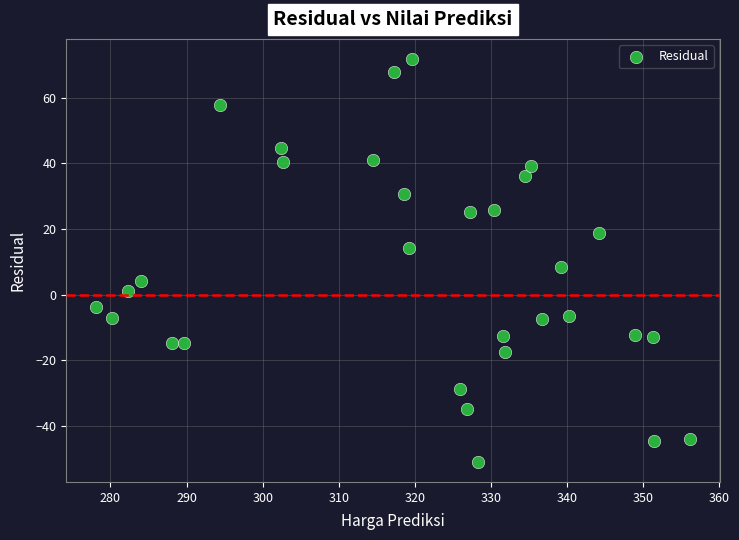

What is the range of Y values (max minus min)?

122.7